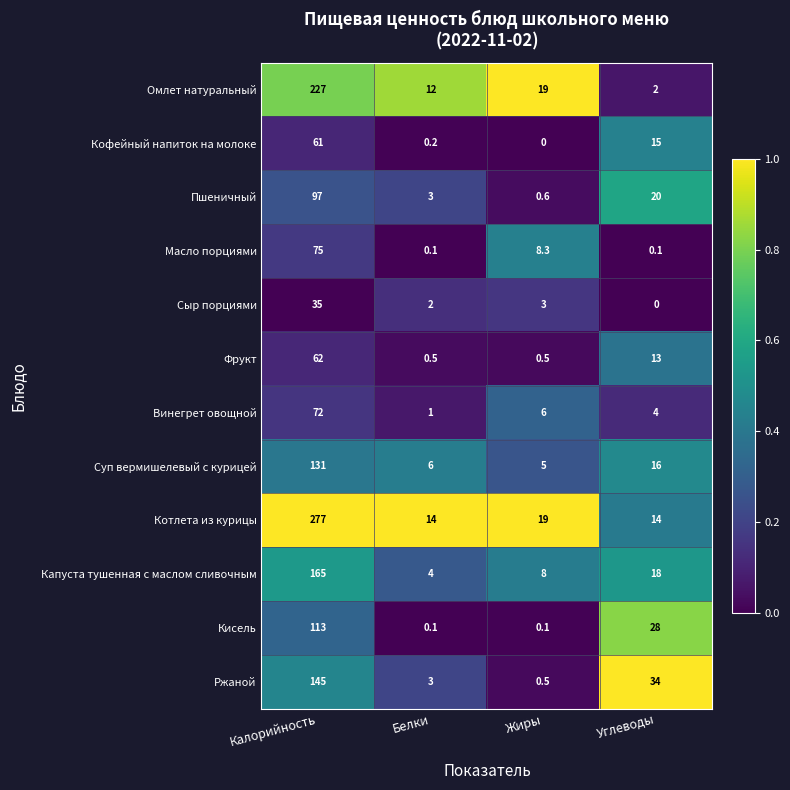

Which series has the largest total across all categories?

Котлета из курицы